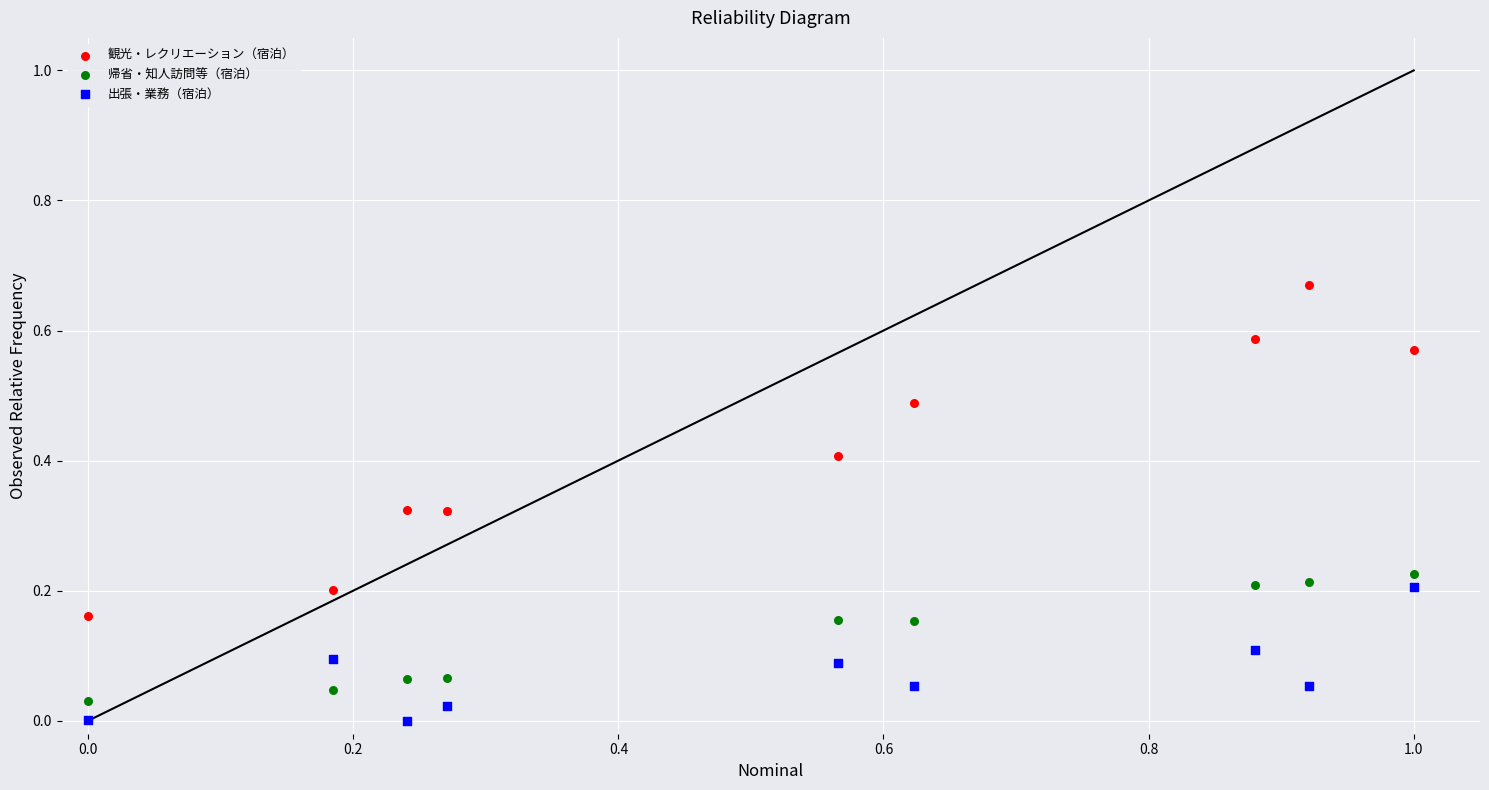

Across all data points, what is the range of X values (max minus min)?

1.0